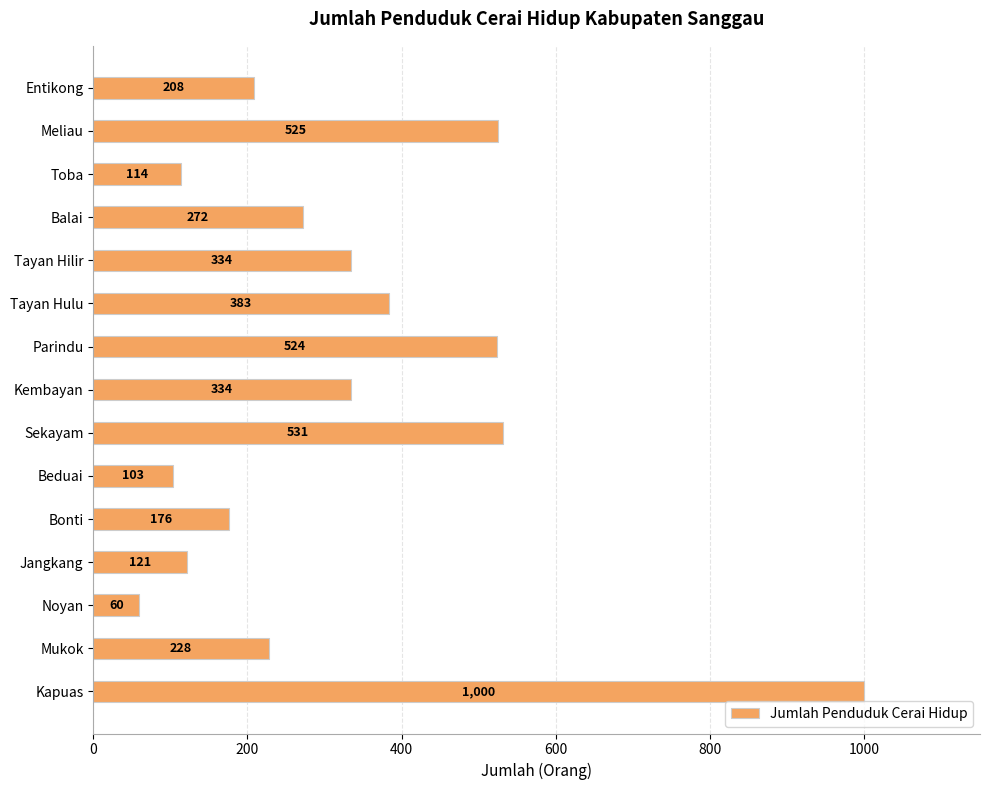

The value at Bonti is 39. True or false?

False